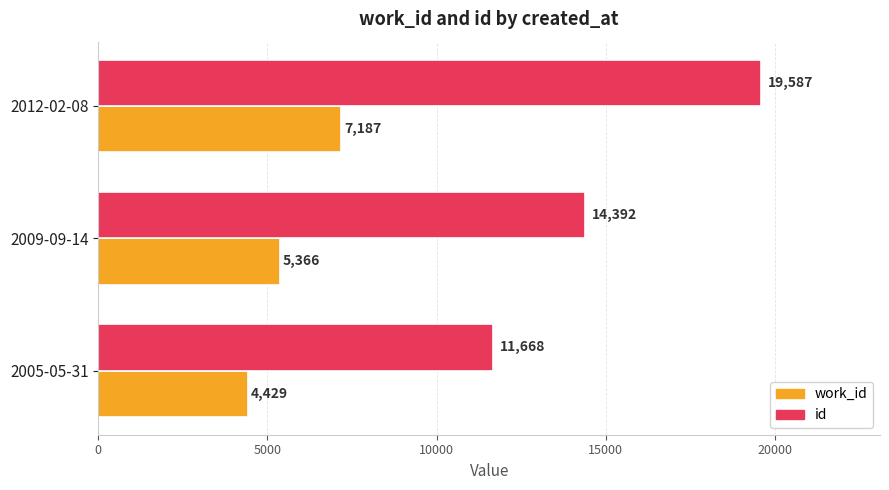

Which series has the largest total across all categories?

id